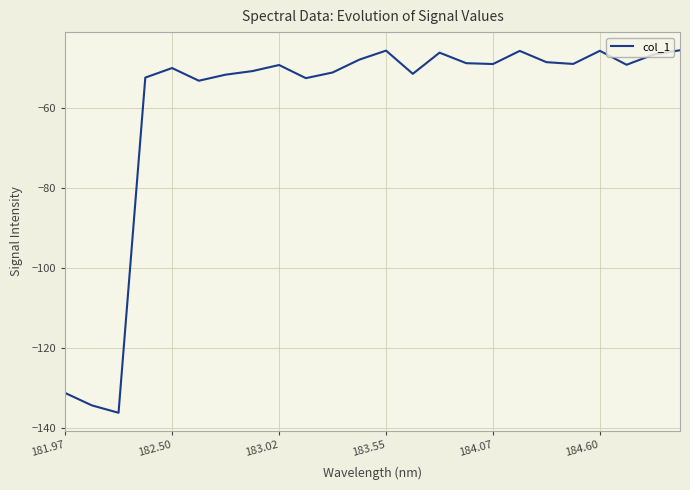

What is the minimum value shown in the chart?

-136.1